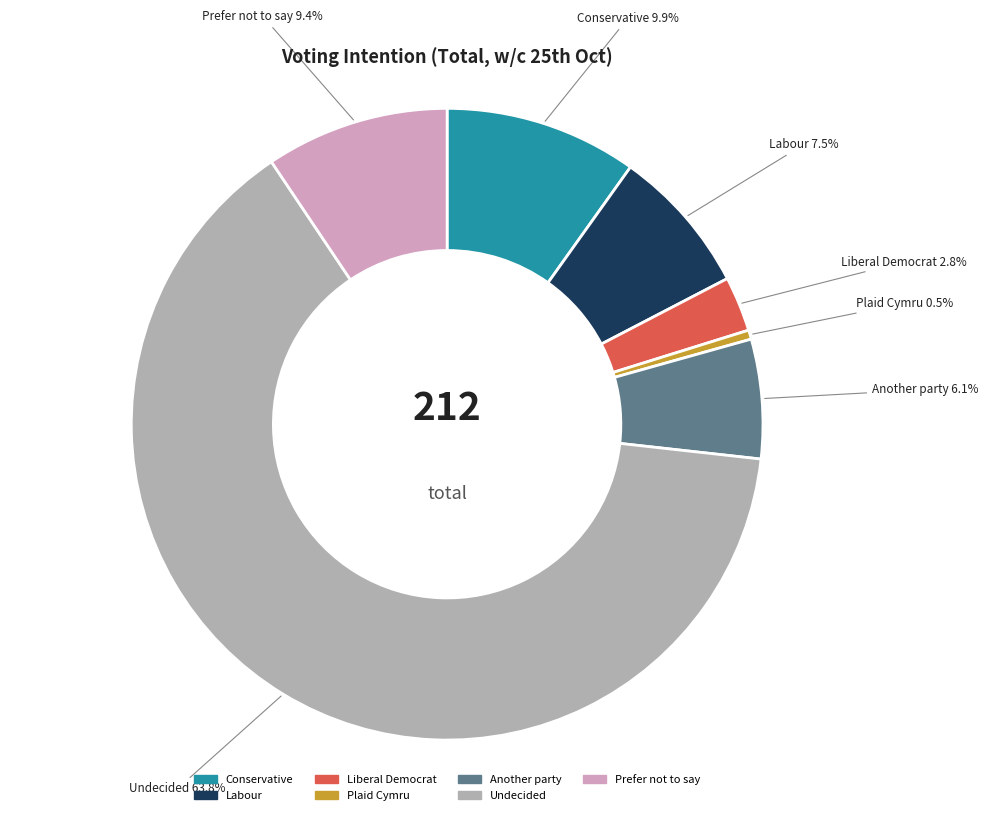

Is Plaid Cymru the majority of the pie?

No